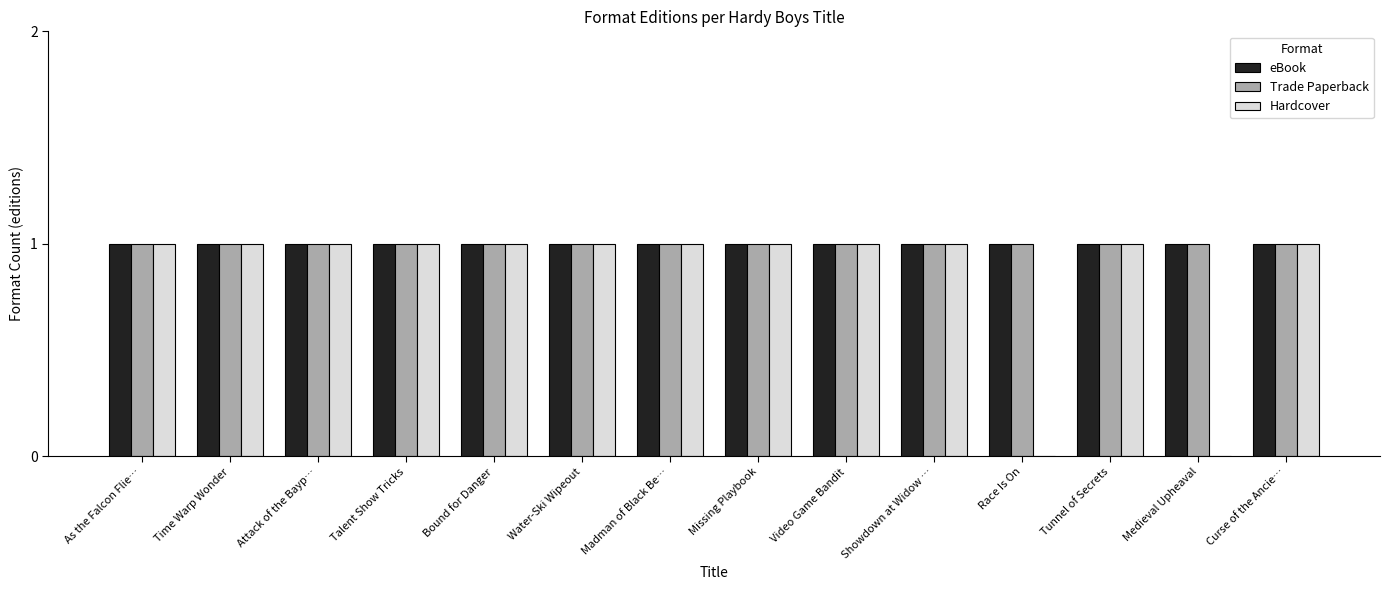

How many data points does each series have?

14